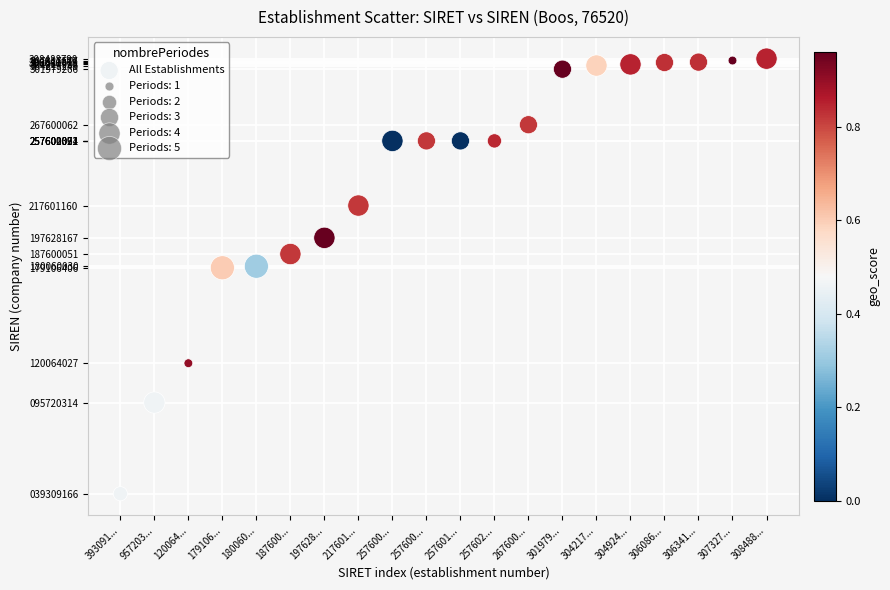

What is the range of Y values (max minus min)?

269179624